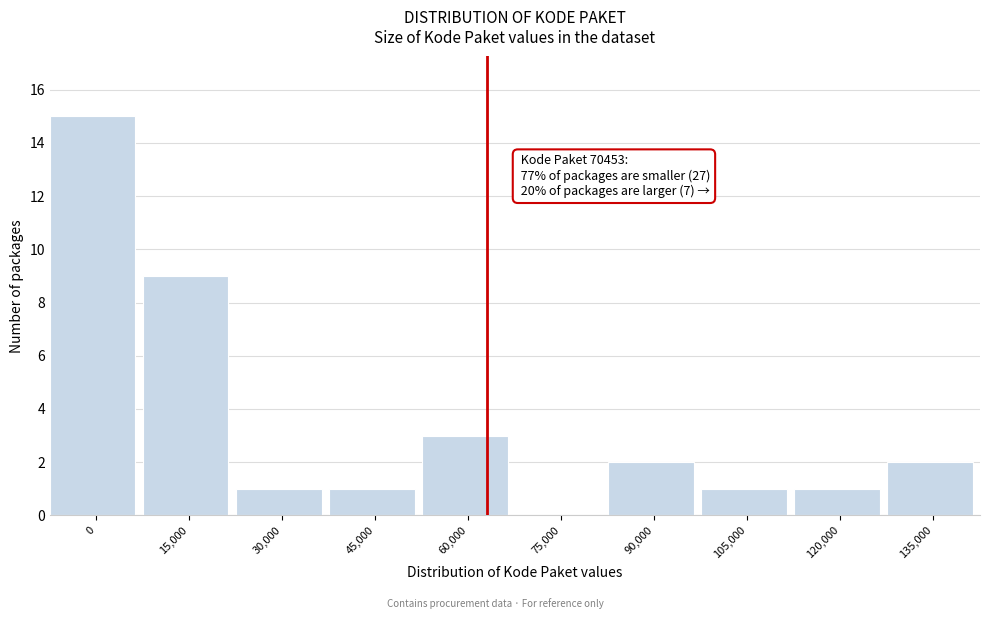

Reading left to right, what are all the values shown in this chart?

0=15	15,000=9	30,000=1	45,000=1	60,000=3	75,000=0	90,000=2	105,000=1	120,000=1	135,000=2